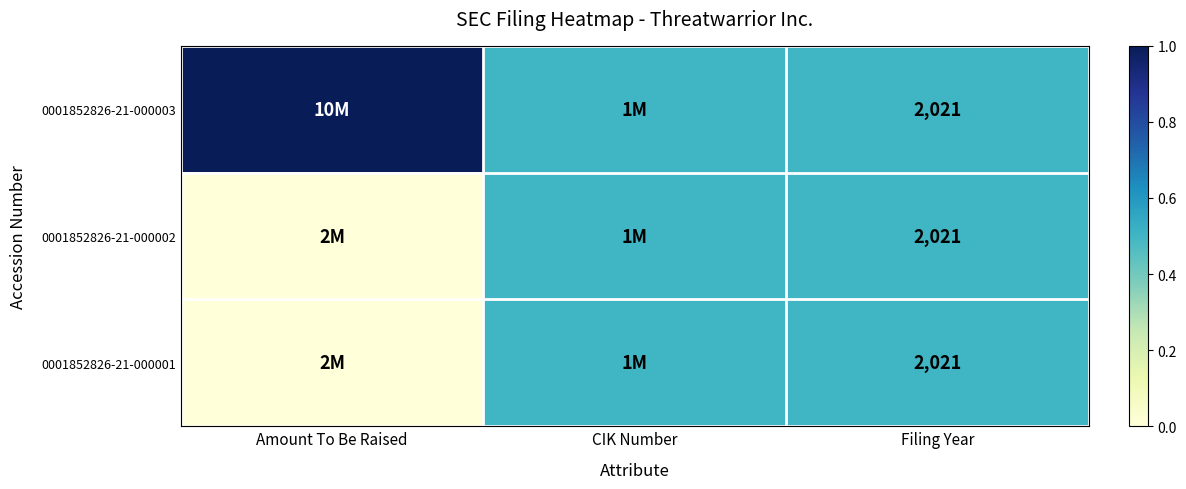

The 0001852826-21-000002 series shows 1065.3 at Filing Year. True or false?

False